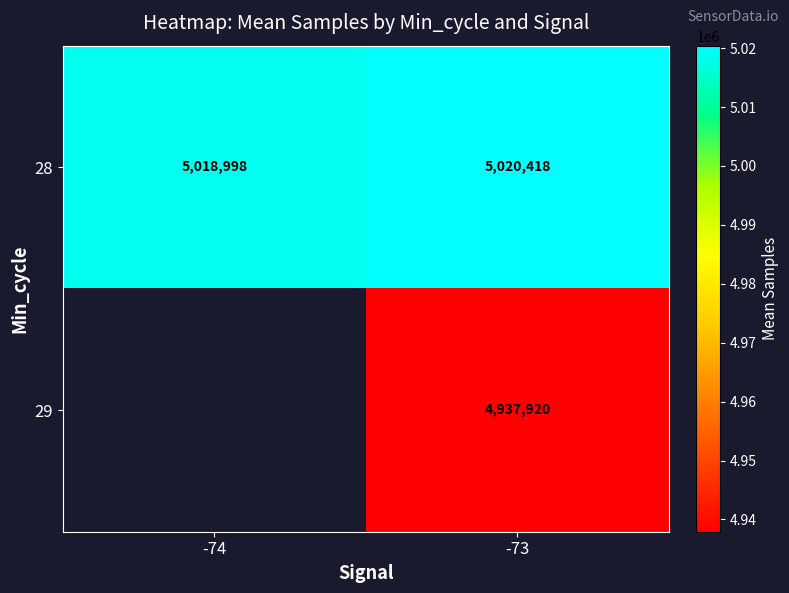

At how many categories does at least one series exceed 4954570?

2